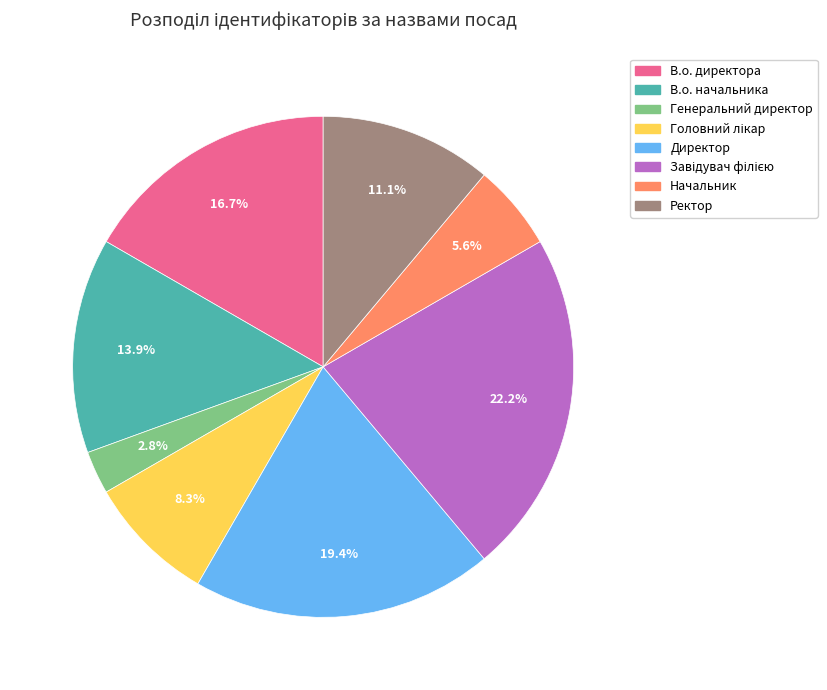

What is the smallest slice in the pie chart?

Генеральний директор